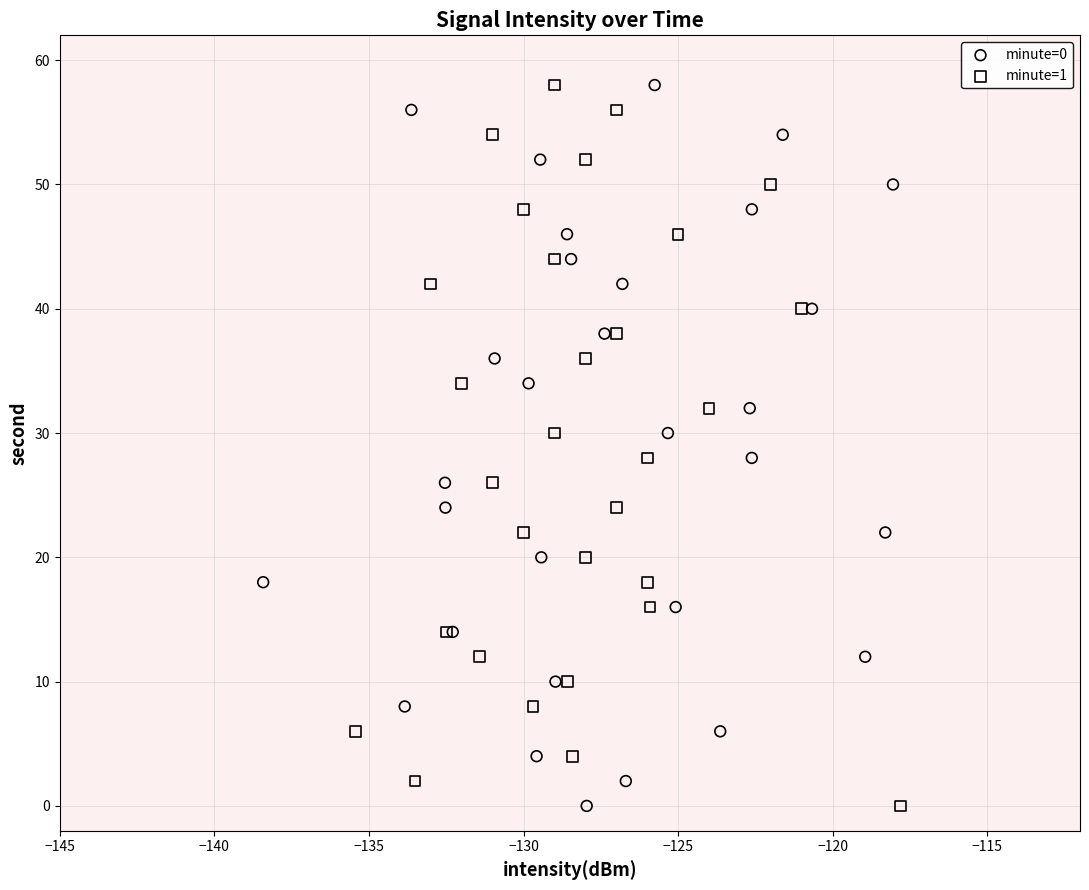

What are all the series names shown in the legend?

minute=0, minute=1